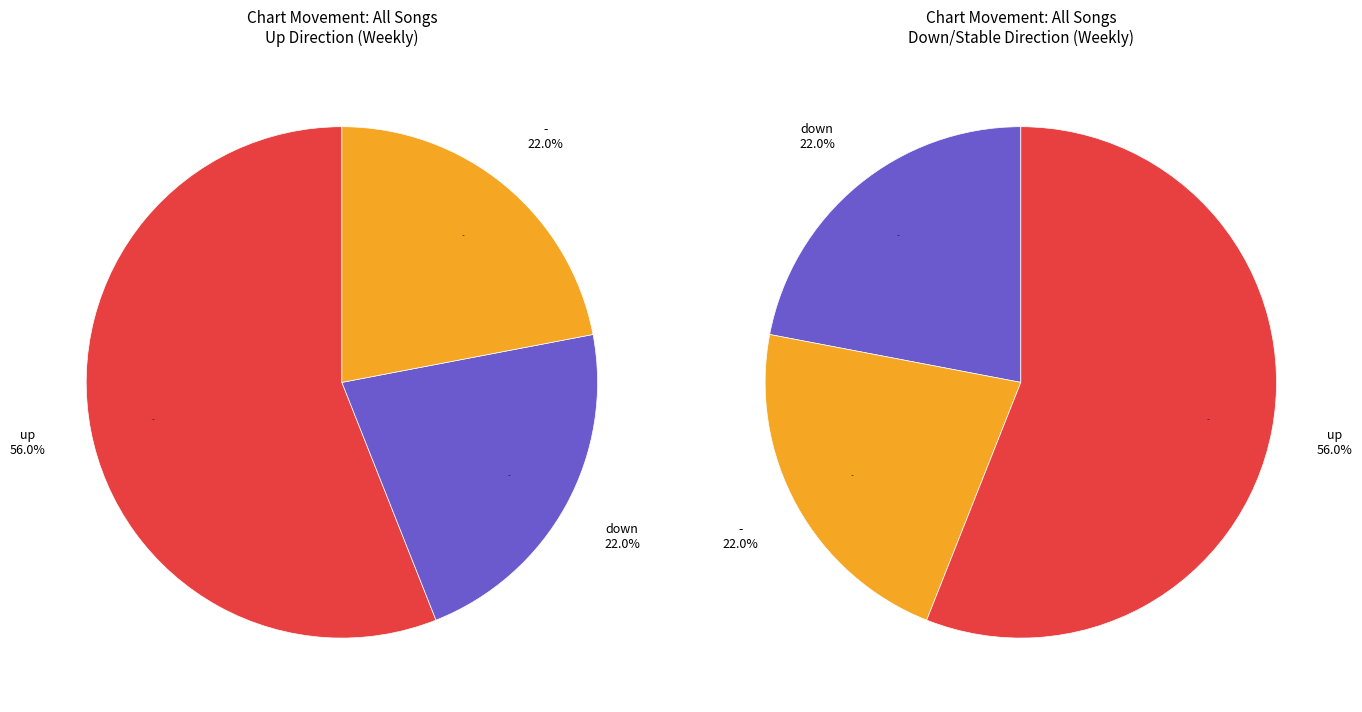

Rank the categories by value from lowest to highest.

down, -, up